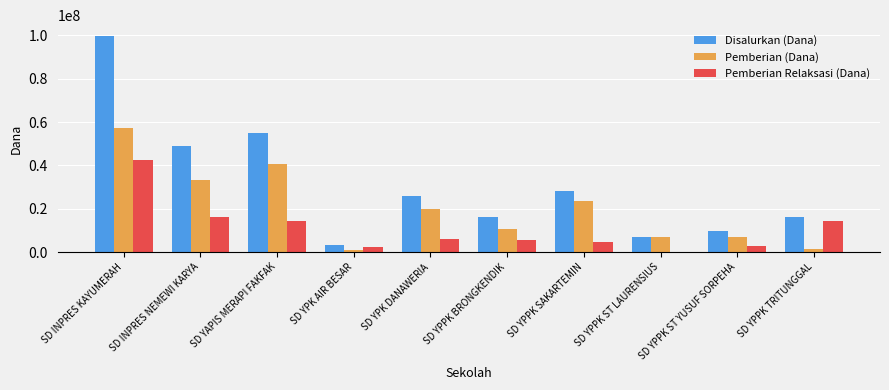

Which series changed the most between SD YPPK ST YUSUF SORPEHA and SD YPPK TRITUNGGAL?

Pemberian Relaksasi (Dana)